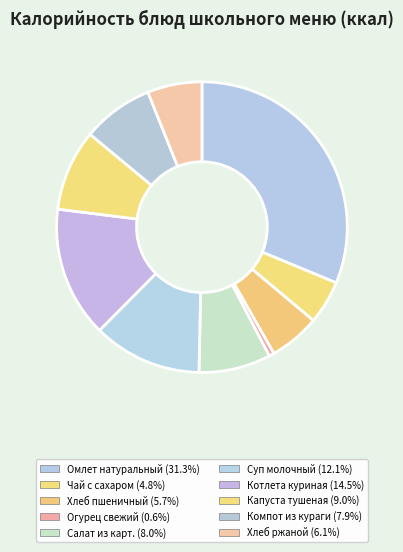

Approximately how many times larger is the value at Хлеб ржаной compared to Котлета куриная?

0.4